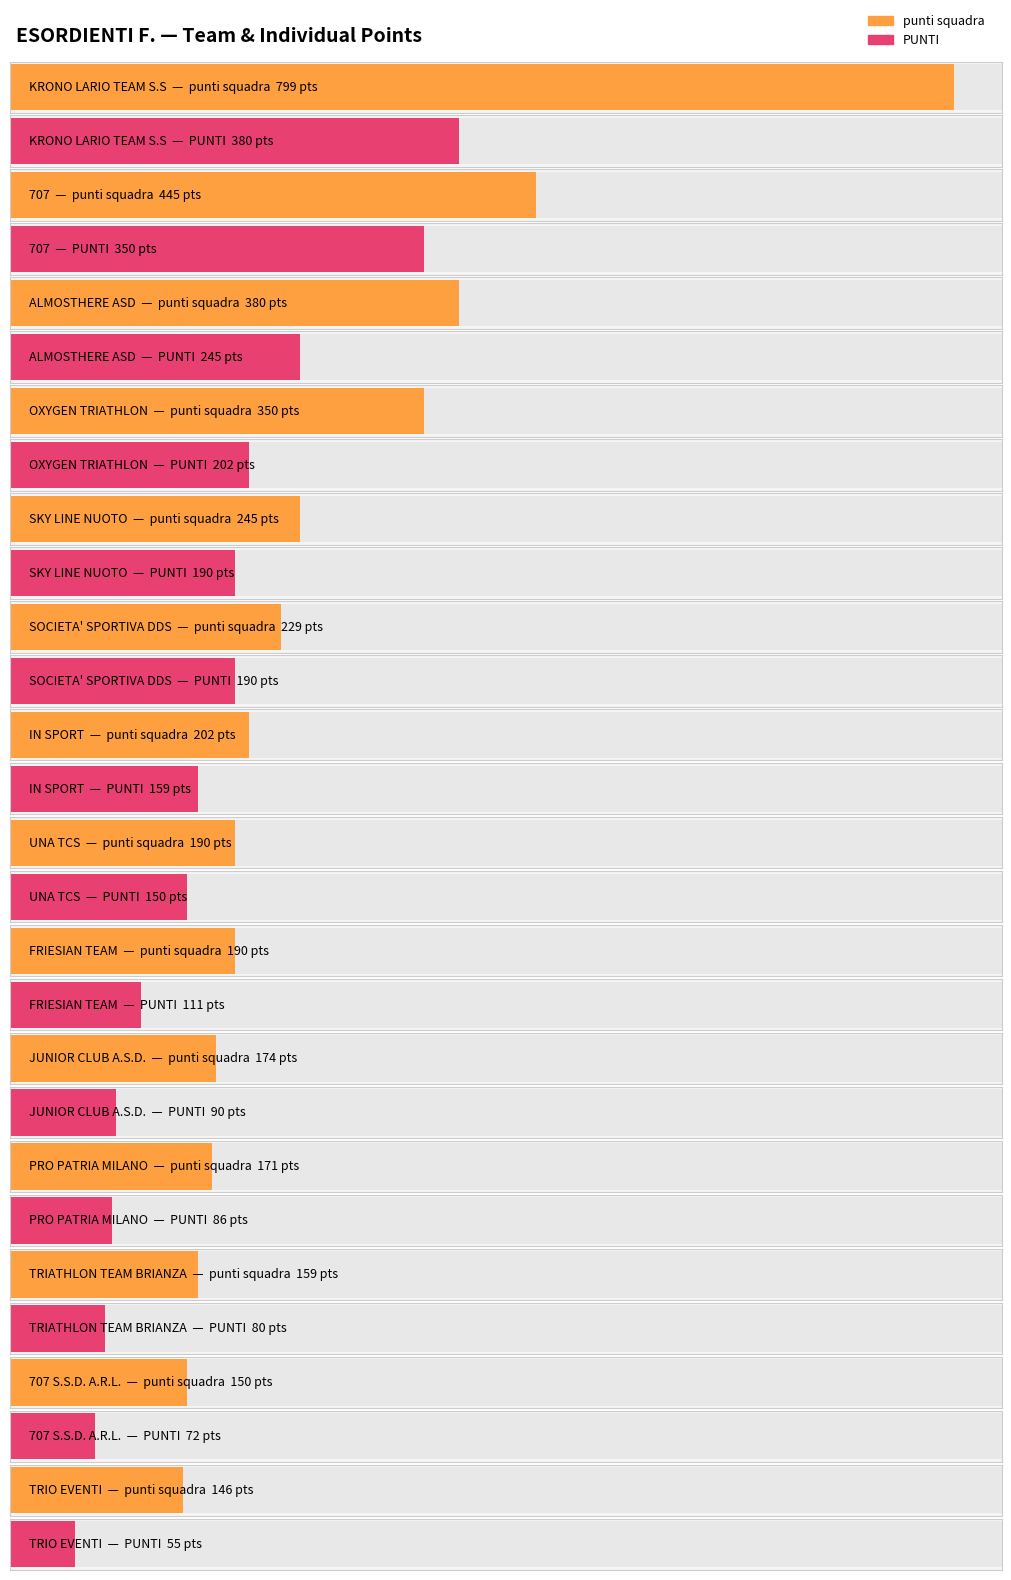

What is the minimum value shown in the chart?

55